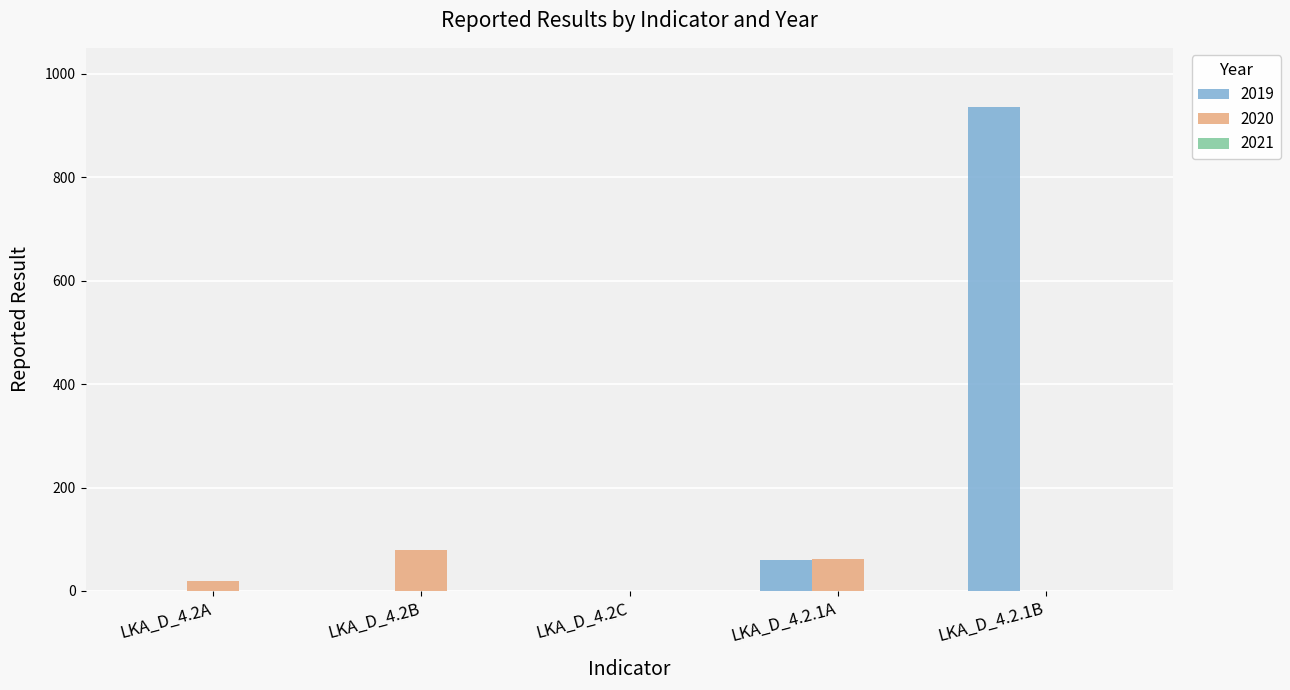

Are the bars horizontal?

No